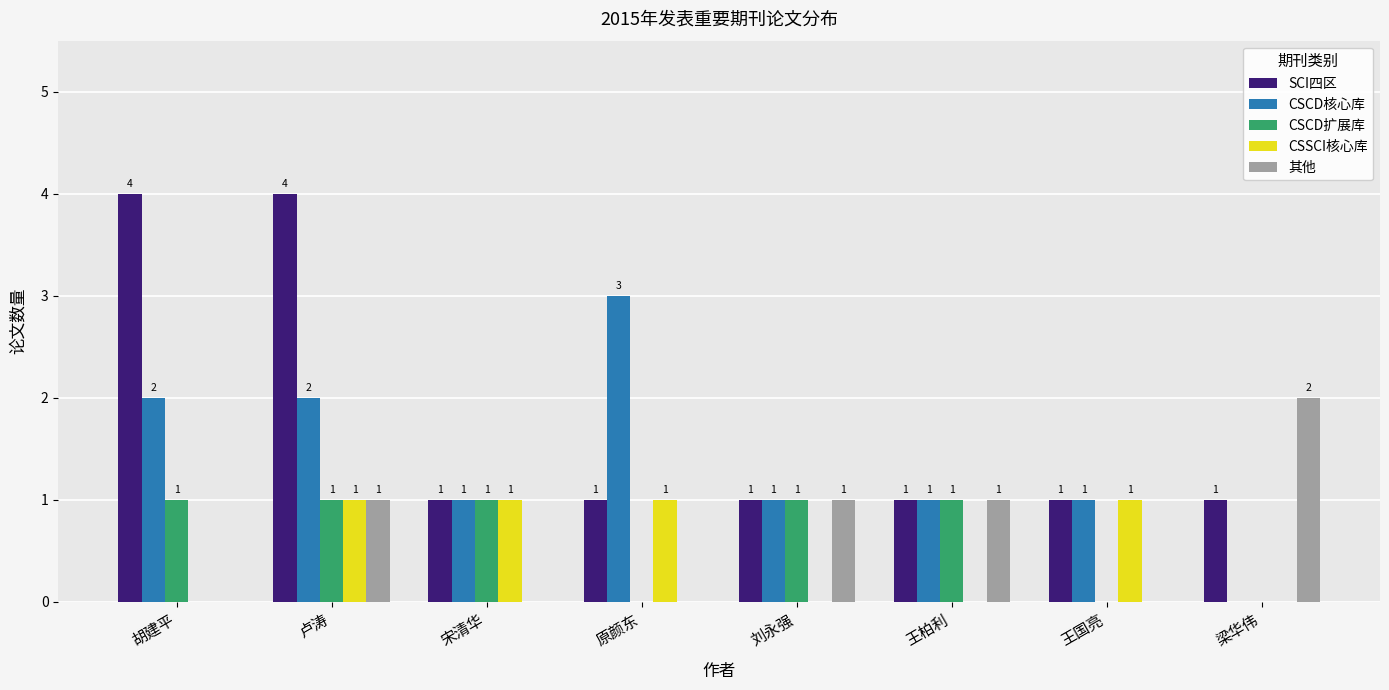

Which series has the largest total across all categories?

SCI四区